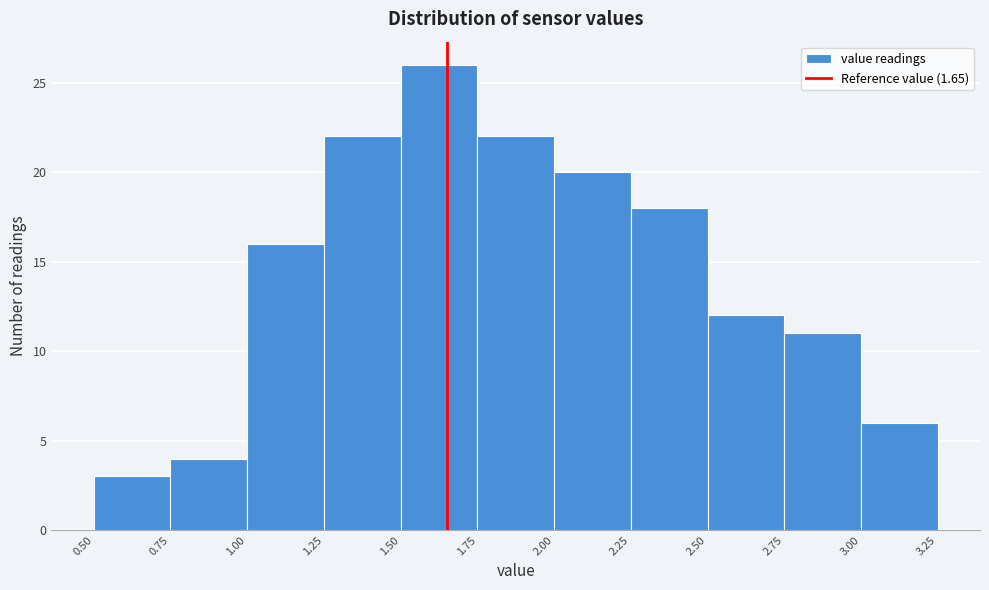

Reading left to right, list every bar in this chart as the range it spans on the x-axis followed by its height. The values are not printed on the chart, so give them approximately, as read against the axis.

0.50 to 0.75: 3
0.75 to 1.00: 4
1.00 to 1.25: 16
1.25 to 1.50: 22
1.50 to 1.75: 26
1.75 to 2.00: 22
2.00 to 2.25: 20
2.25 to 2.50: 18
2.50 to 2.75: 12
2.75 to 3.00: 11
3.00 to 3.25: 6